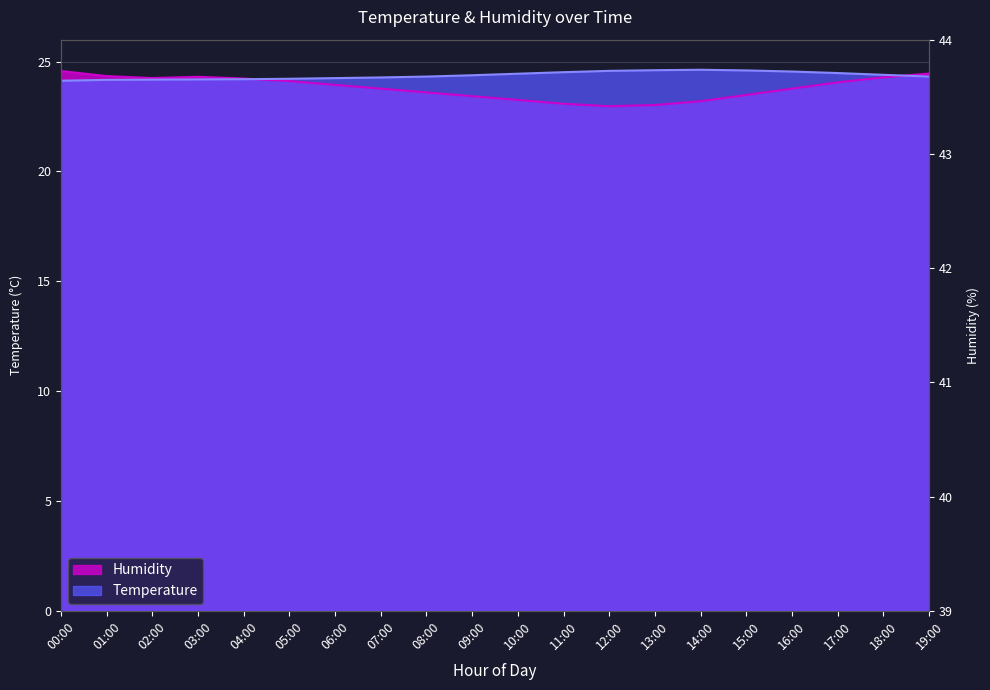

At which category does Temperature reach its first local peak?

14:00